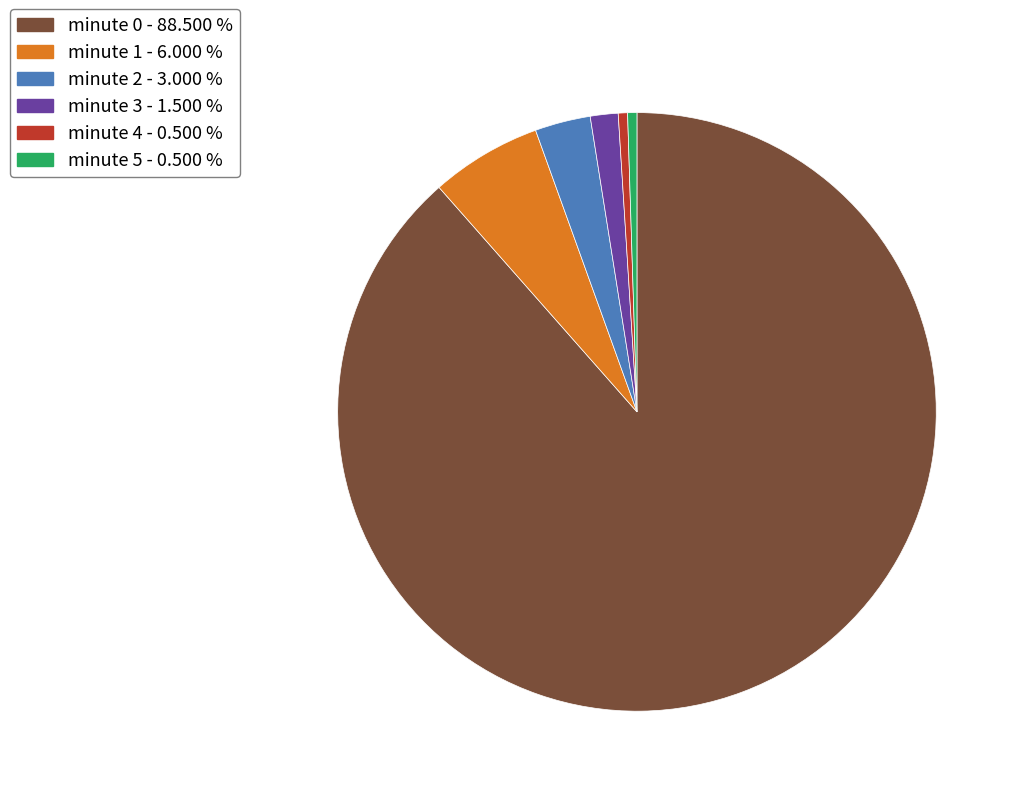

Is there any slice that represents more than half of the pie?

Yes